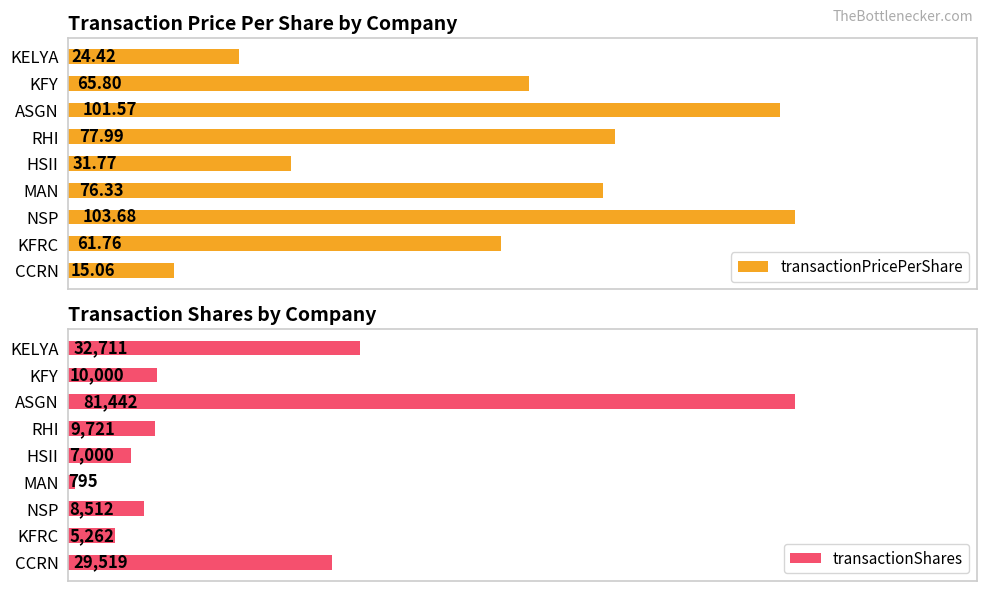

Where is transactionPricePerShare nearest to the value 59?

KFRC